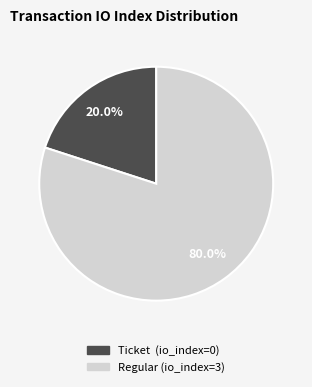

How many segments does this pie chart have?

2